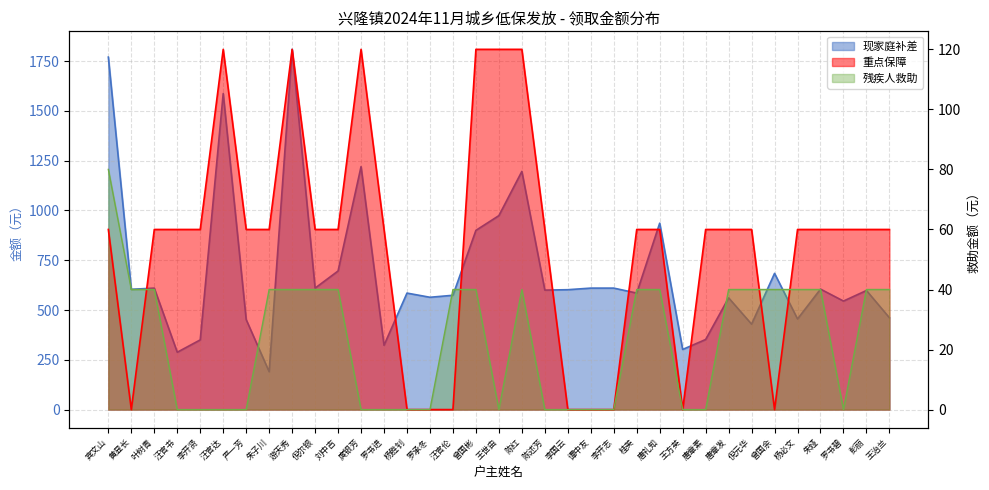

Reading left to right, extract all data points from this chart.

现家庭补差: 宾文山=1770	黄显长=604	叶树青=610	汪官书=288	李开贤=350	汪官达=1587	严一芳=452	朱子川=190	游天秀=1809	倪尔银=610	刘中吉=696	庹银芳=1220	罗书进=323	杨胜钊=585	罗承冬=564	汪官伦=574	曾国彬=900	王世由=974	陈红=1196	陈述芳=600	李国云=602	谭中友=610	李开志=610	桂英=585	唐礼知=936	王方英=302	唐章素=352	唐章发=561	倪元华=429	曾国余=684	杨必文=455	朱娅=605	罗书碧=545	彭丽=598	王治兰=461
重点保障: 宾文山=60	黄显长=0	叶树青=60	汪官书=60	李开贤=60	汪官达=120	严一芳=60	朱子川=60	游天秀=120	倪尔银=60	刘中吉=60	庹银芳=120	罗书进=60	杨胜钊=0	罗承冬=0	汪官伦=0	曾国彬=120	王世由=120	陈红=120	陈述芳=60	李国云=0	谭中友=0	李开志=0	桂英=60	唐礼知=60	王方英=0	唐章素=60	唐章发=60	倪元华=60	曾国余=0	杨必文=60	朱娅=60	罗书碧=60	彭丽=60	王治兰=60
残疾人救助: 宾文山=80	黄显长=40	叶树青=40	汪官书=0	李开贤=0	汪官达=0	严一芳=0	朱子川=40	游天秀=40	倪尔银=40	刘中吉=40	庹银芳=0	罗书进=0	杨胜钊=0	罗承冬=0	汪官伦=40	曾国彬=40	王世由=0	陈红=40	陈述芳=0	李国云=0	谭中友=0	李开志=0	桂英=40	唐礼知=40	王方英=0	唐章素=0	唐章发=40	倪元华=40	曾国余=40	杨必文=40	朱娅=40	罗书碧=0	彭丽=40	王治兰=40